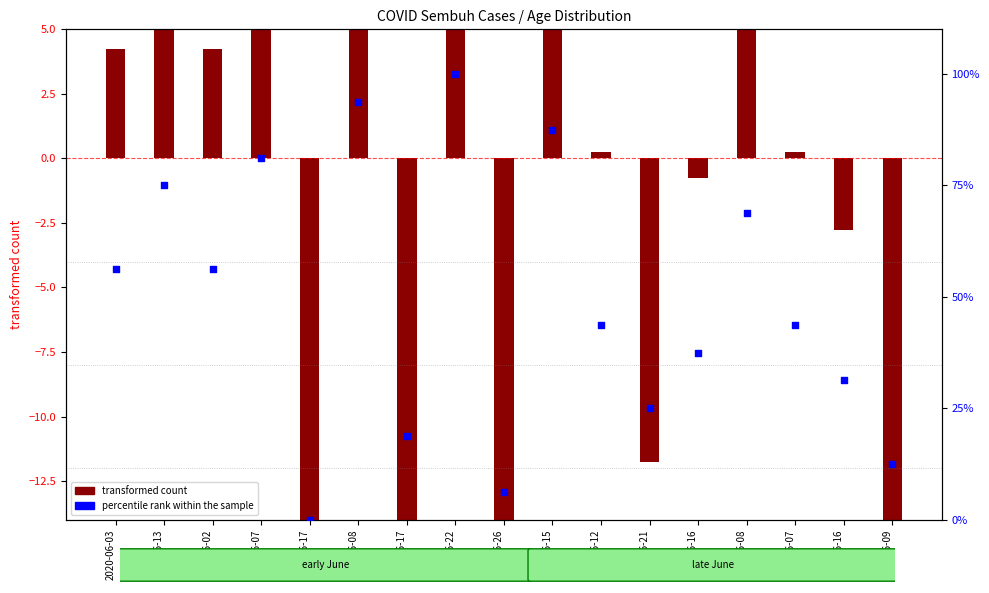

Approximately how many times larger is the value at 2020-06-08 compared to 2020-06-08?

1.4